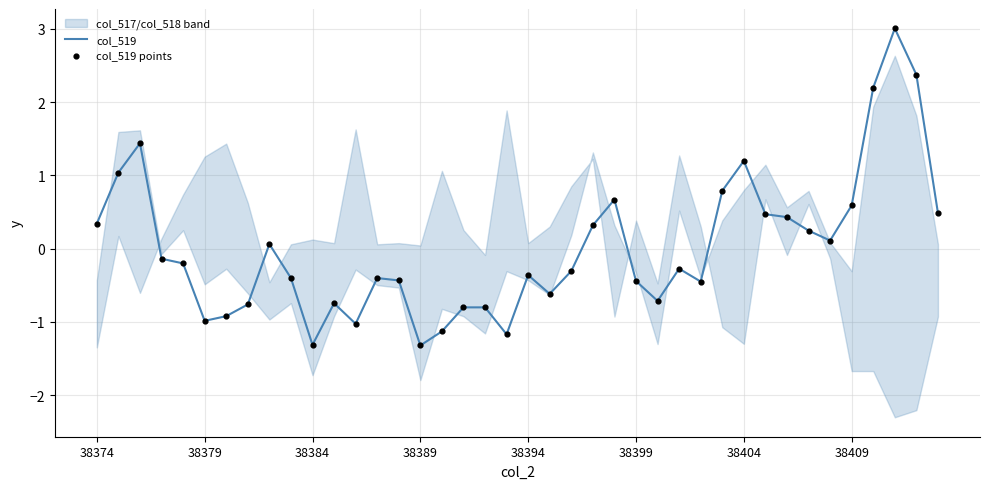

What is the lowest value of the col_519 series?

-1.3